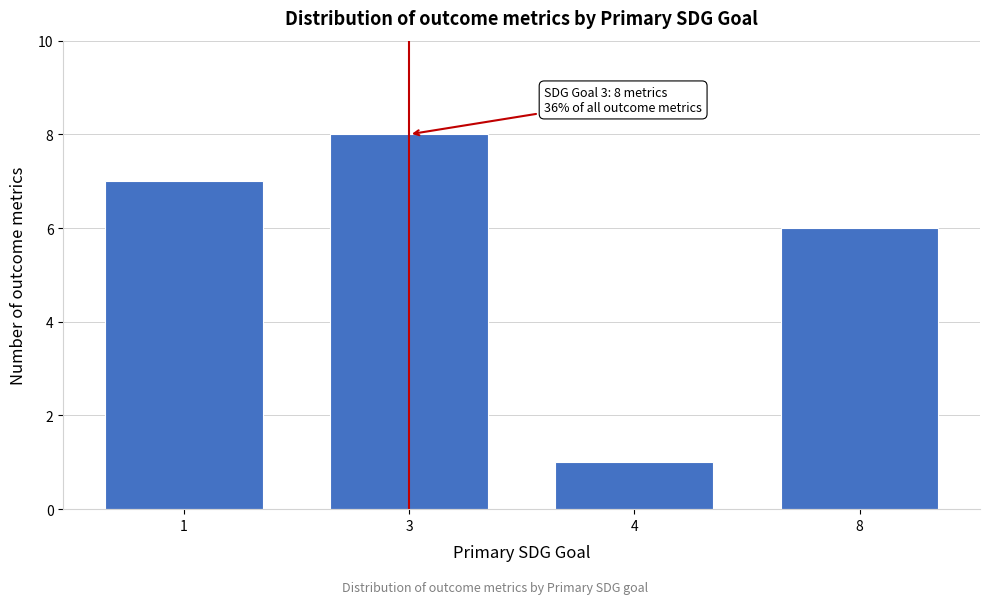

Reading left to right, list all the values displayed in this chart.

7	8	1	6